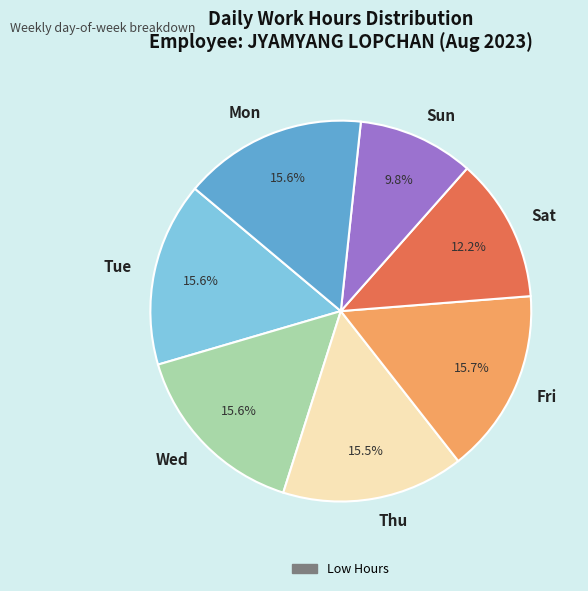

What portion of the pie excludes Fri?

84.3%